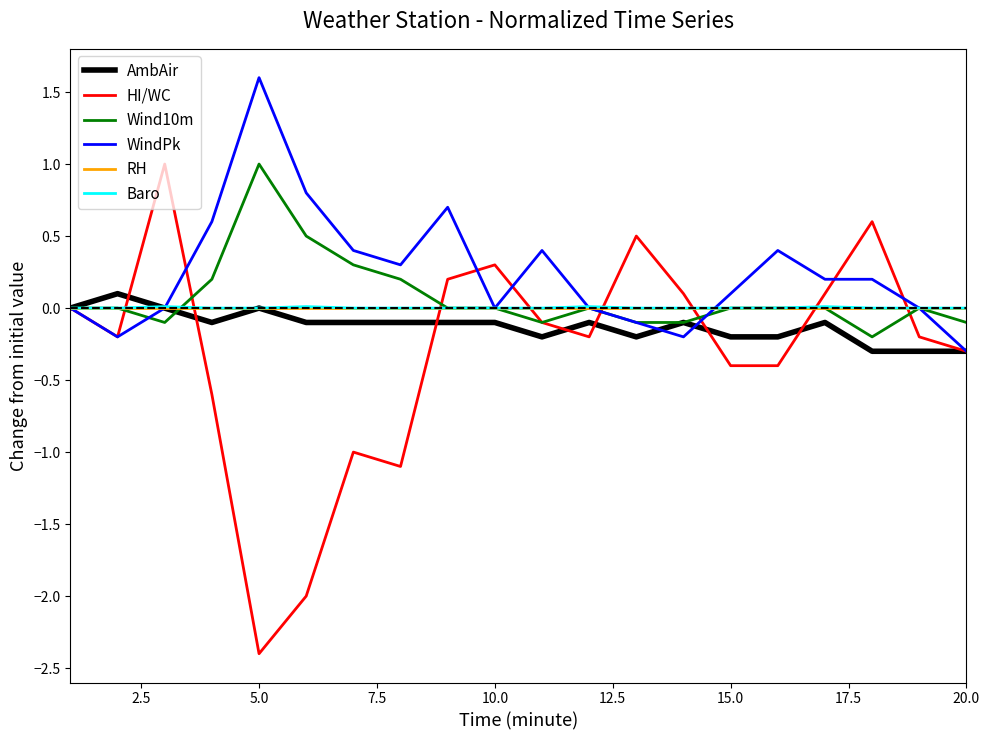

Which series has the widest spread of values?

HI/WC